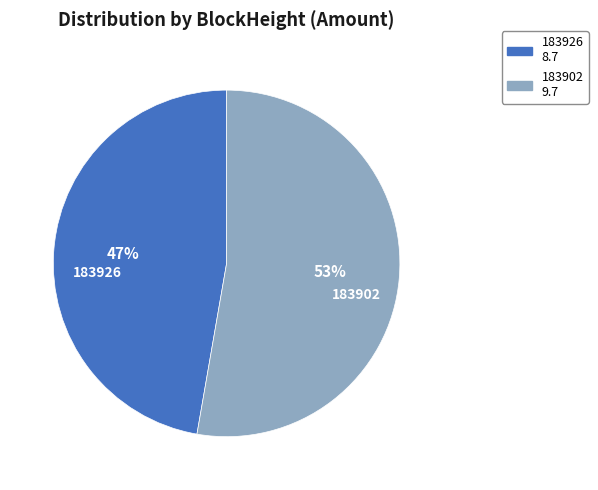

Is the sum of 183926 and 183902 greater than half?

Yes